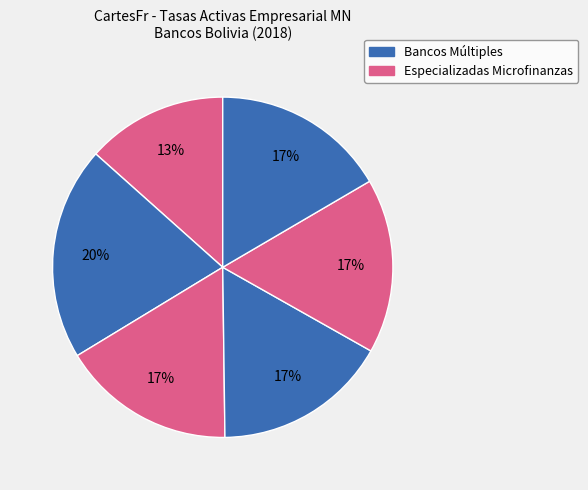

Count the number of slices in the pie.

6